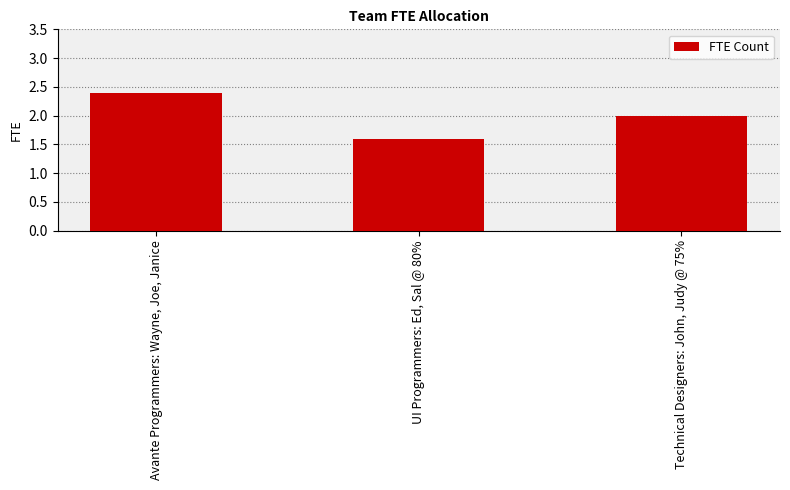

What is the change in value from Avante Programmers: Wayne, Joe, Janice to UI Programmers: Ed, Sal @ 80%?

-0.8